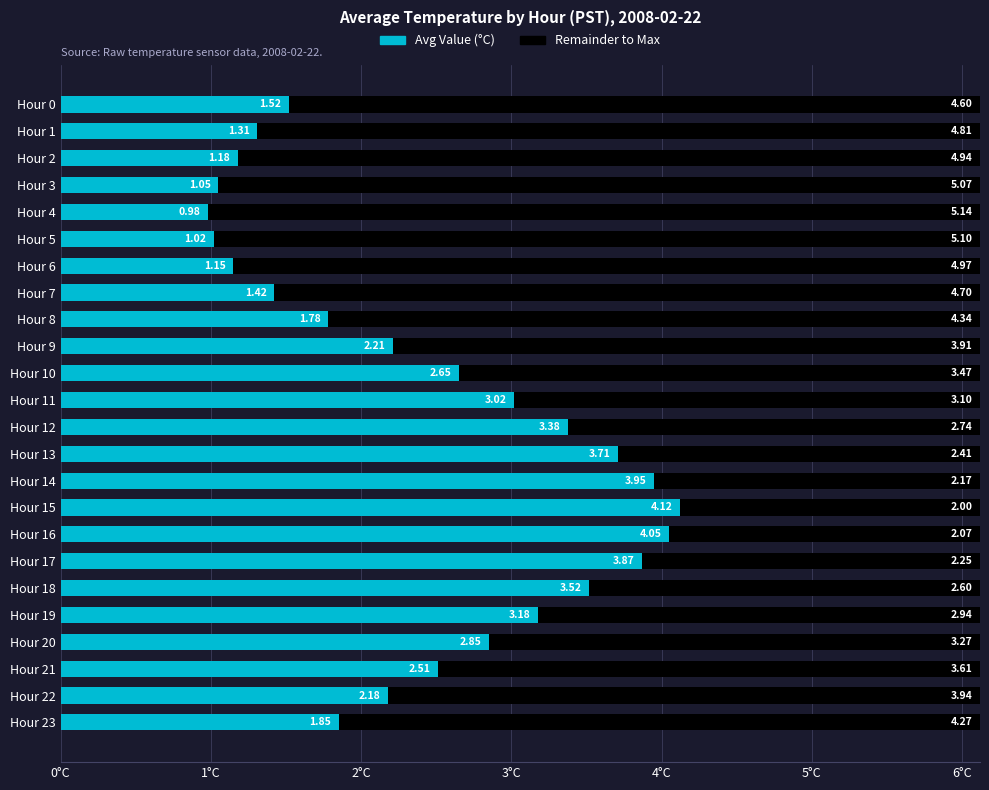

How many data points does each series have?

24